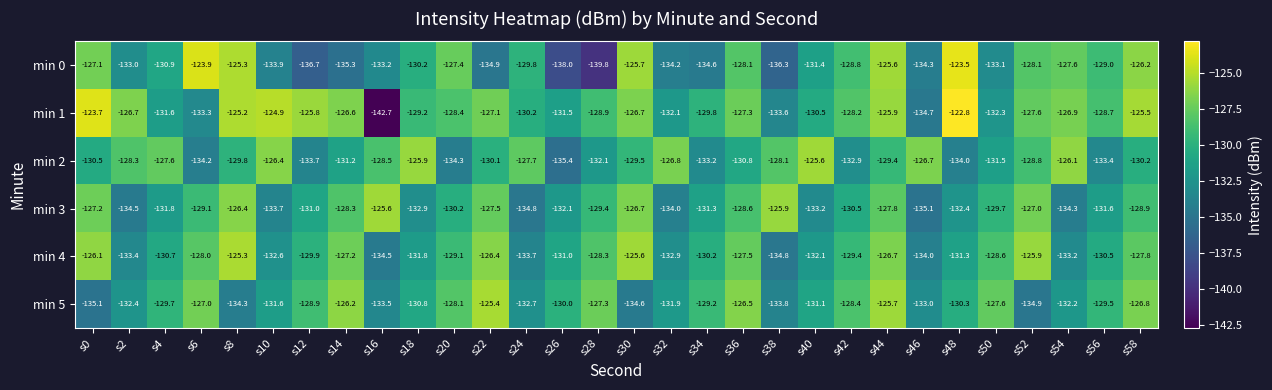

List the labels in order of min 3 value, largest first.

s16, s38, s8, s30, s52, s0, s22, s44, s14, s36, s58, s6, s28, s50, s20, s42, s12, s34, s56, s4, s26, s48, s18, s40, s10, s32, s54, s2, s24, s46